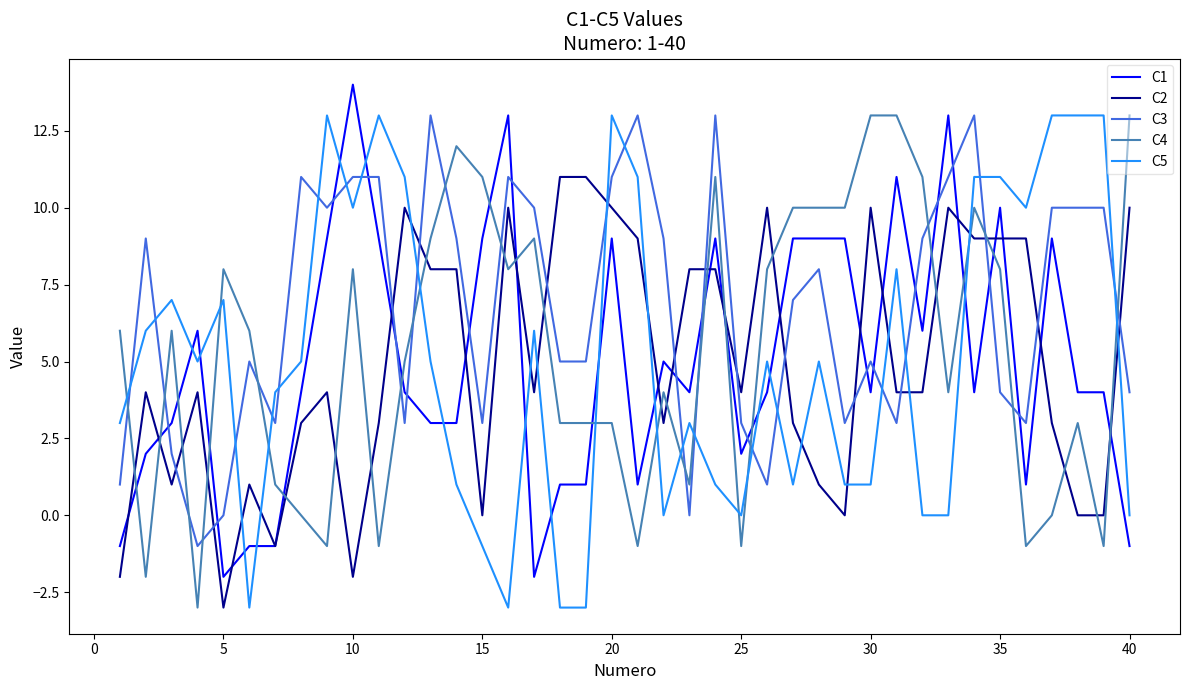

What is the minimum value for C4?

-3